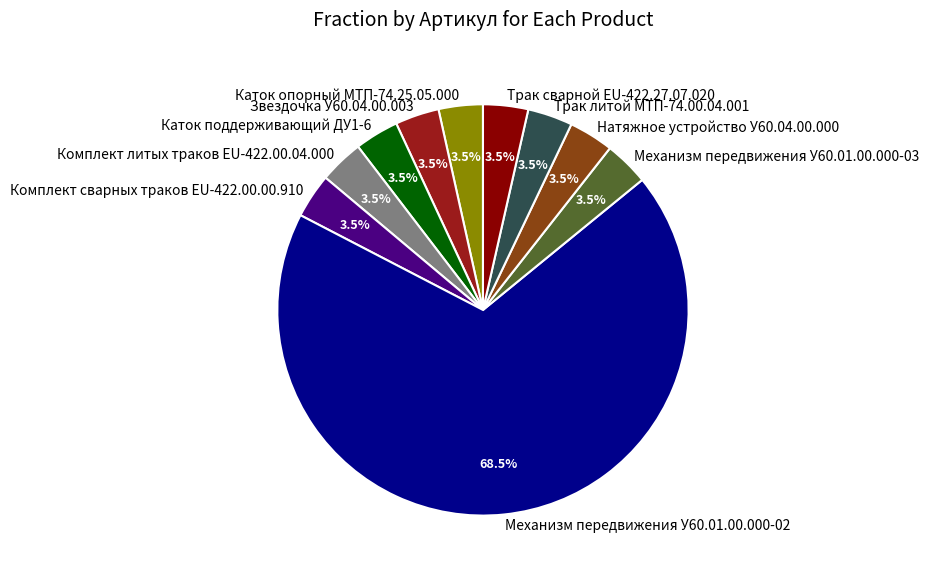

What is the total percentage of Механизм передвижения У60.01.00.000-03 and Трак сварной EU-422.27.07.020?

7.0%